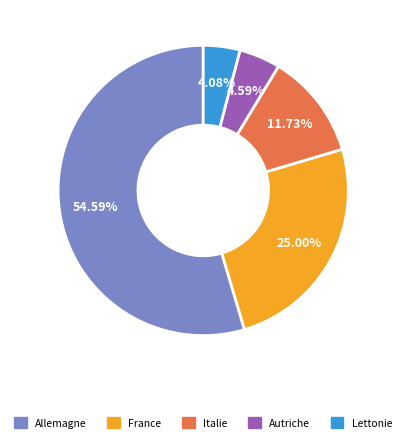

Do France and Autriche together represent more than half of the pie?

No